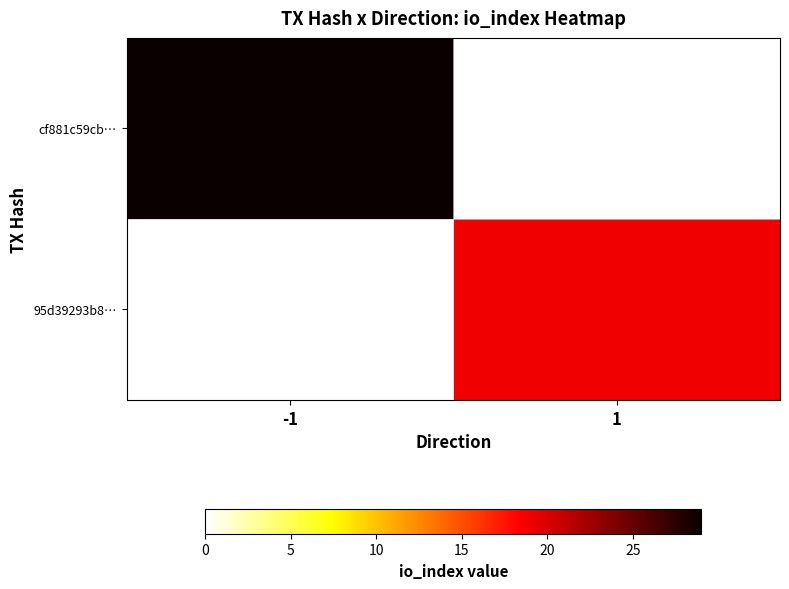

Rank the series by their maximum value, from highest to lowest.

cf881c59cb…, 95d39293b8…